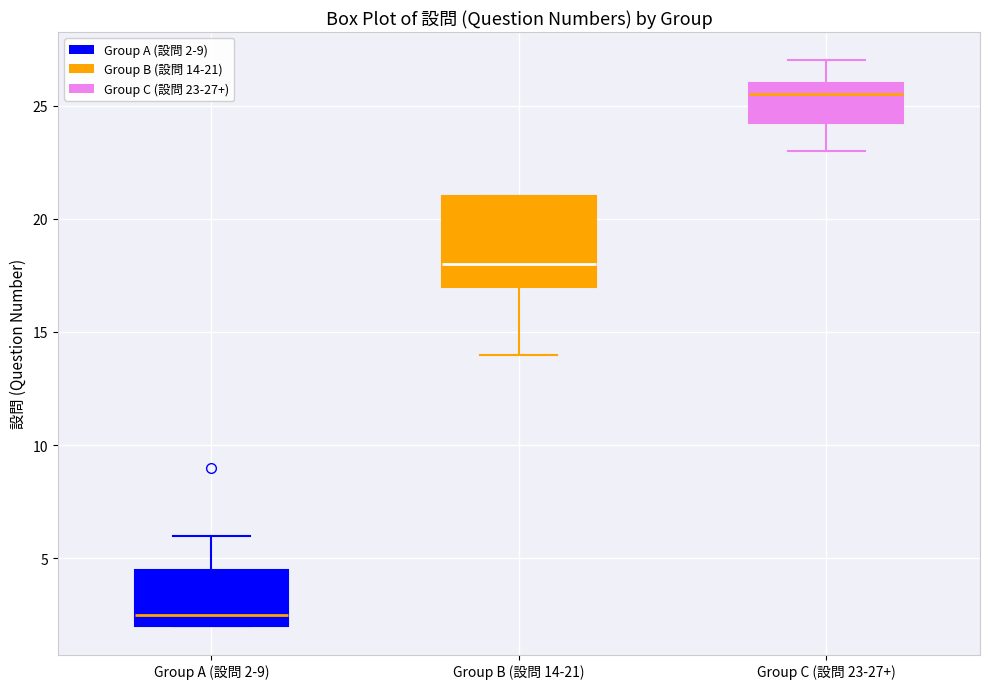

Where is the upper edge of the box for Group B (設問 14-21) on the y-axis? The values are not printed on the chart, so give them approximately, as read against the axis.

21.0